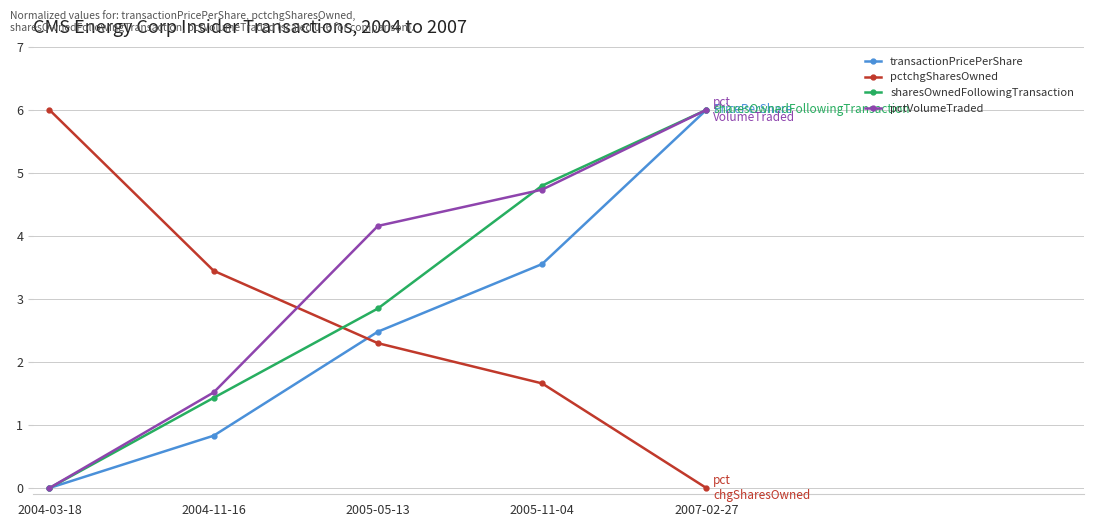

Rank the categories by pctchgSharesOwned value from highest to lowest.

2004-03-18, 2004-11-16, 2005-05-13, 2005-11-04, 2007-02-27